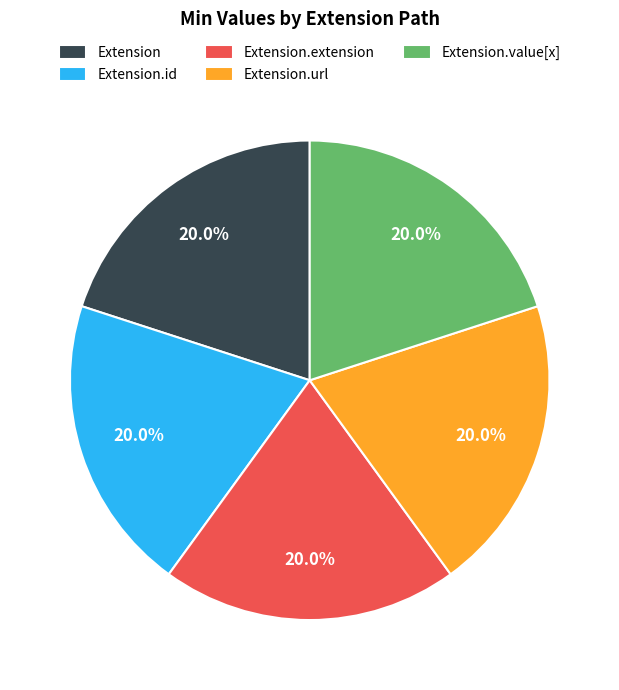

Is there a majority slice in this chart?

No